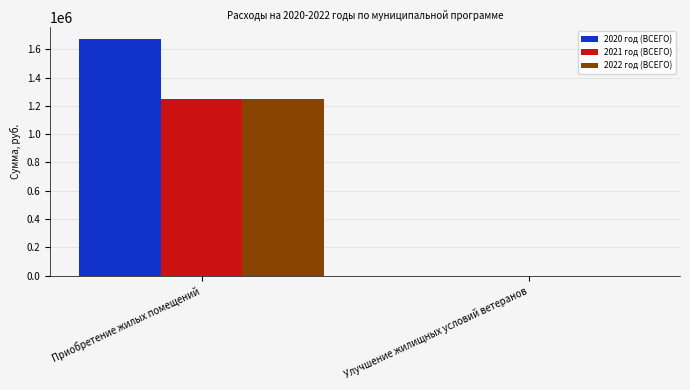

Which series has the widest spread of values?

2020 год (ВСЕГО)